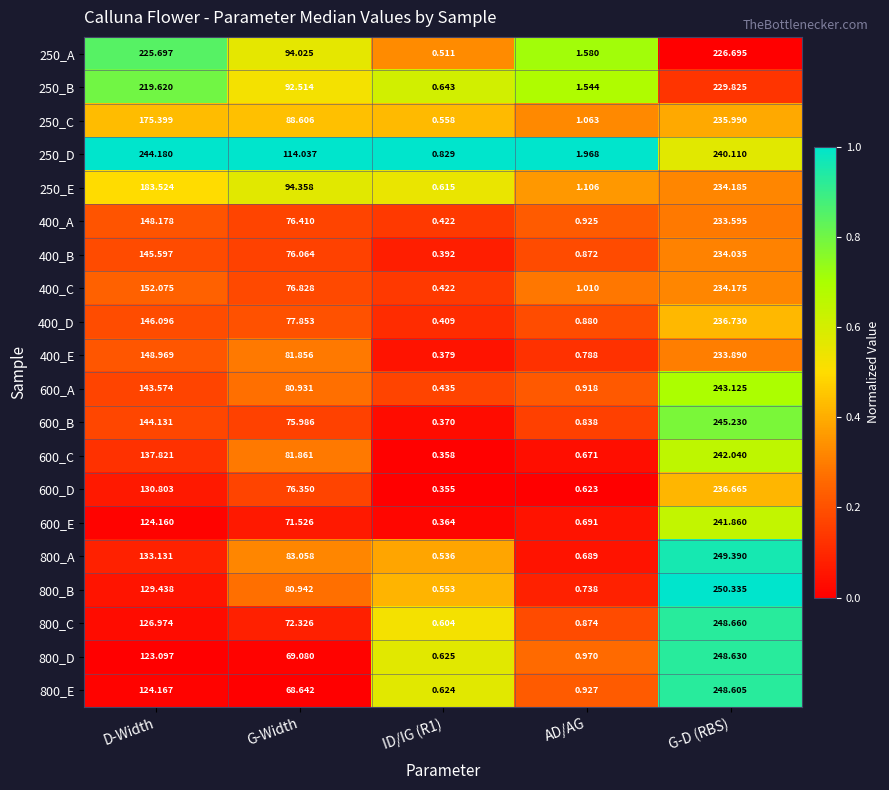

At which category is the sum across all series the highest?

G-D (RBS)